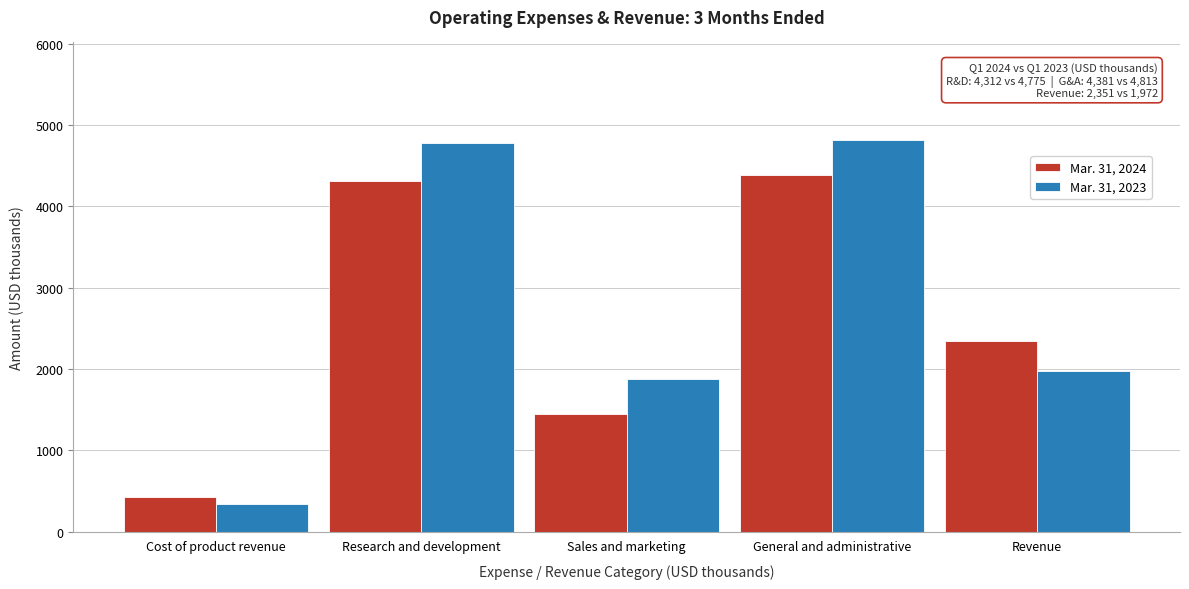

Reading left to right, what are all the values shown in this chart?

Mar. 31, 2024: 430	4312	1443	4381	2351
Mar. 31, 2023: 345	4775	1884	4813	1972